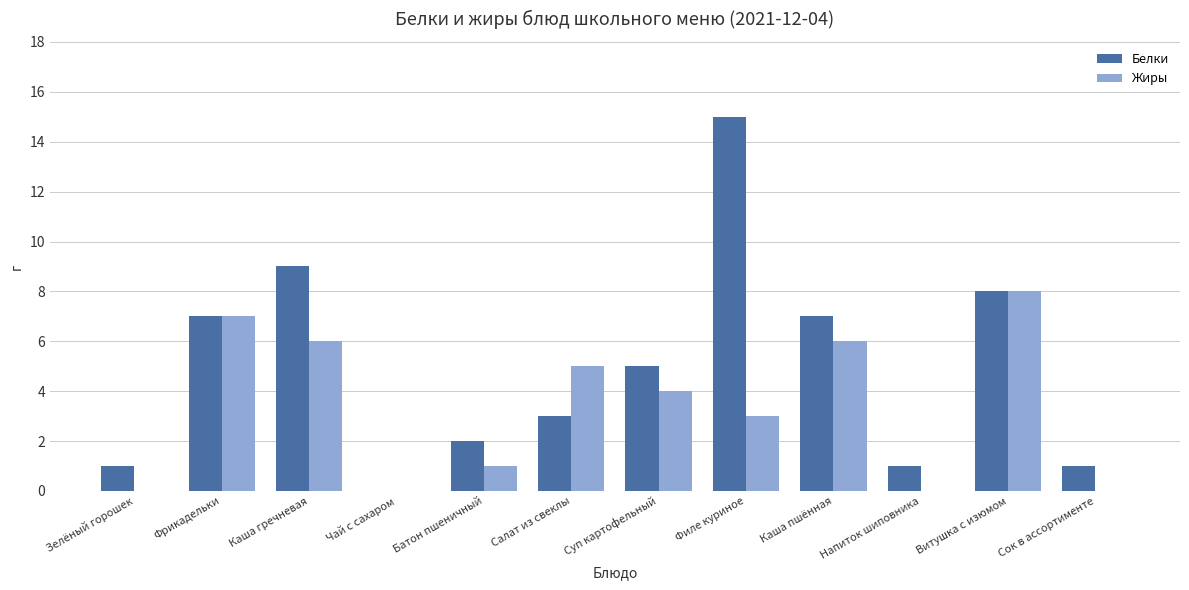

How many groups of bars are there?

12